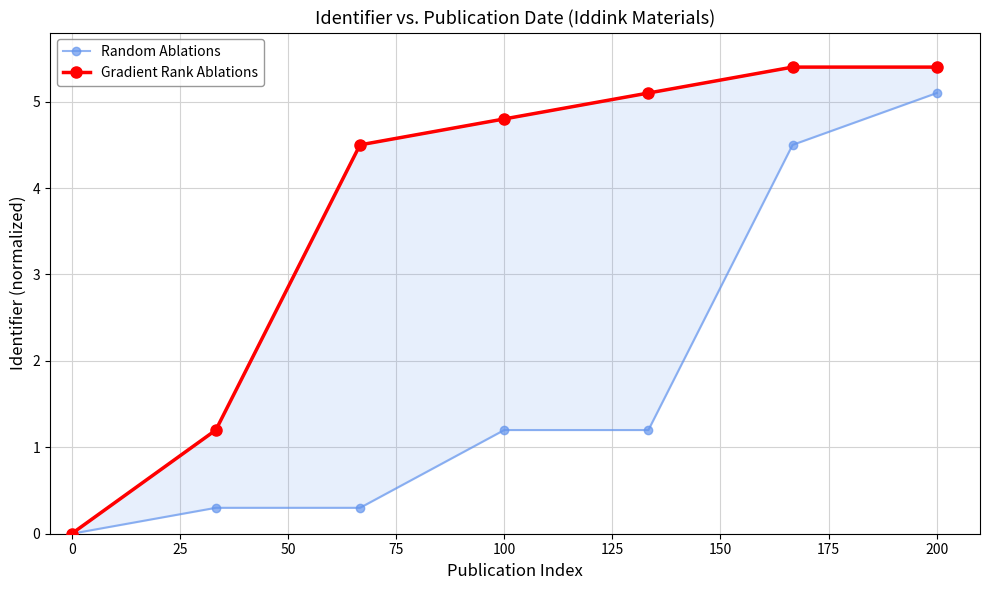

How many categories are shown in the chart?

7